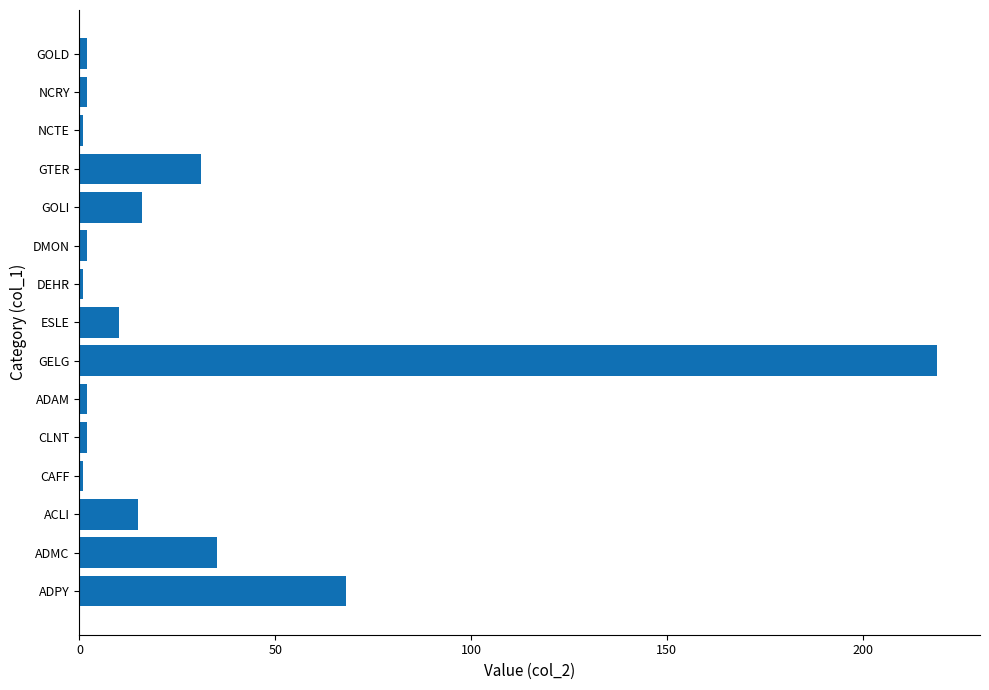

What is the greatest value displayed?

219